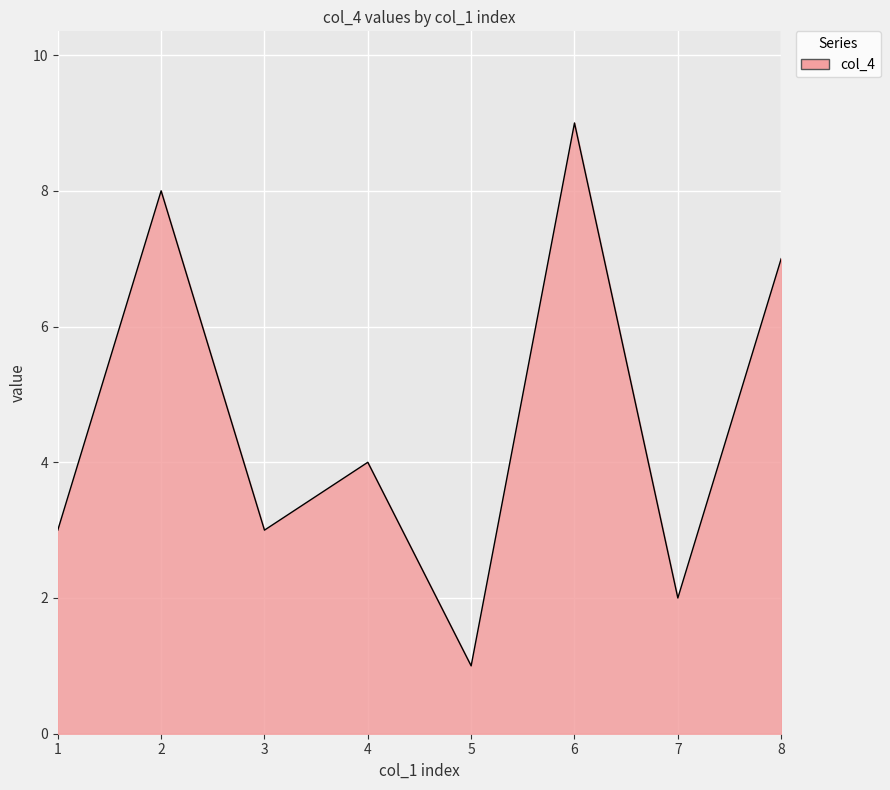

Approximately how many times larger is the value at 5 compared to 3?

0.3